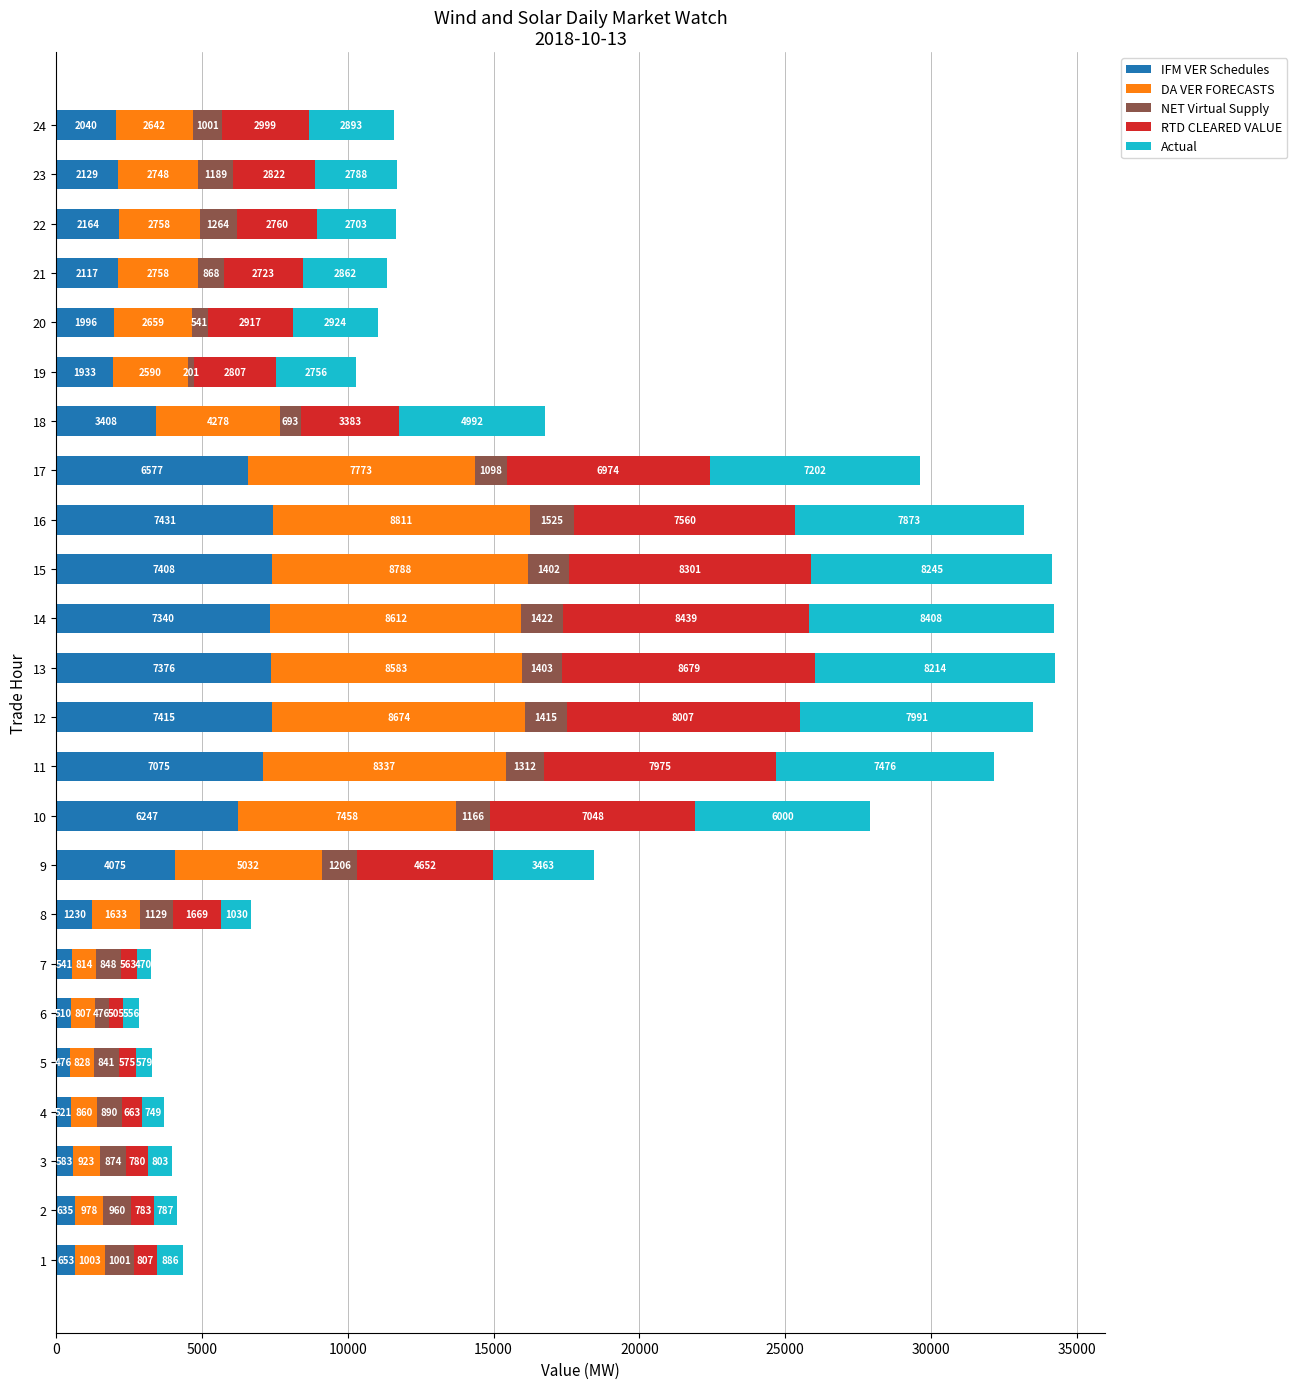

At which category is the sum across all series the highest?

13